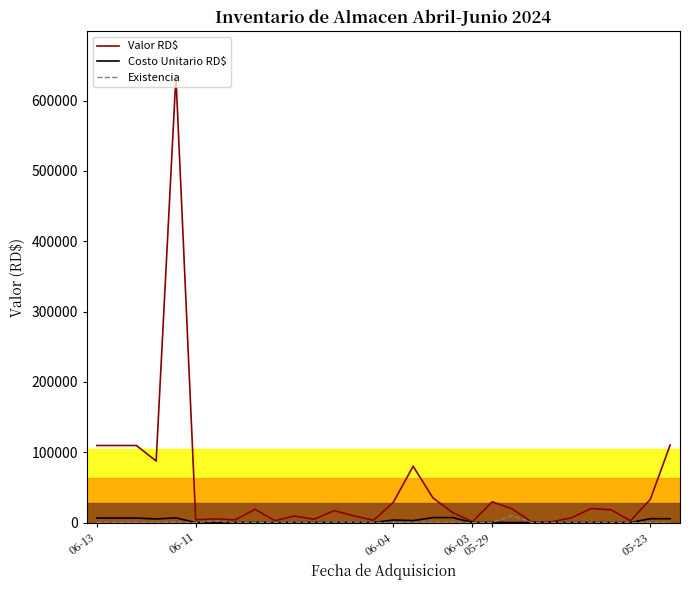

How many values in the Valor RD$ series are below 18252?

15